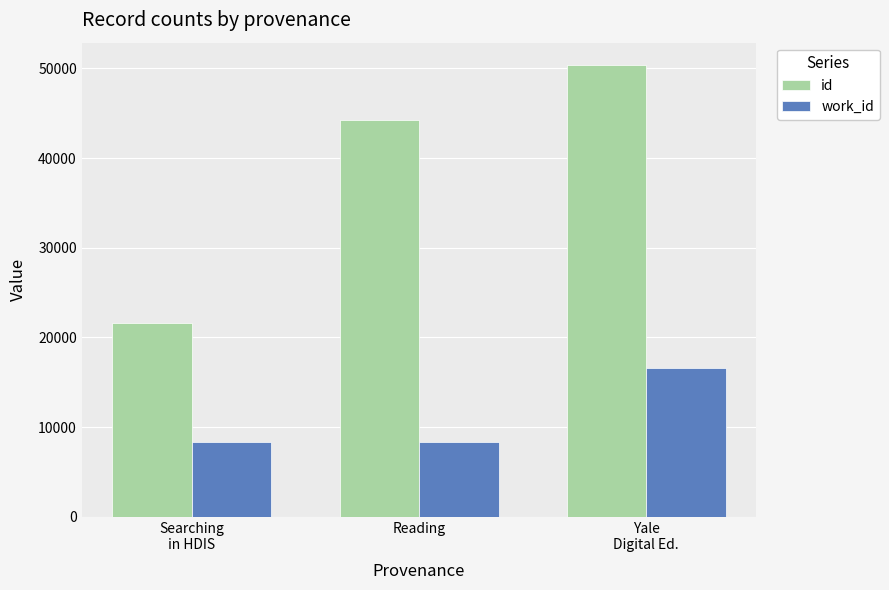

What is the label of the 3rd bar from the left?

Yale
Digital Ed.